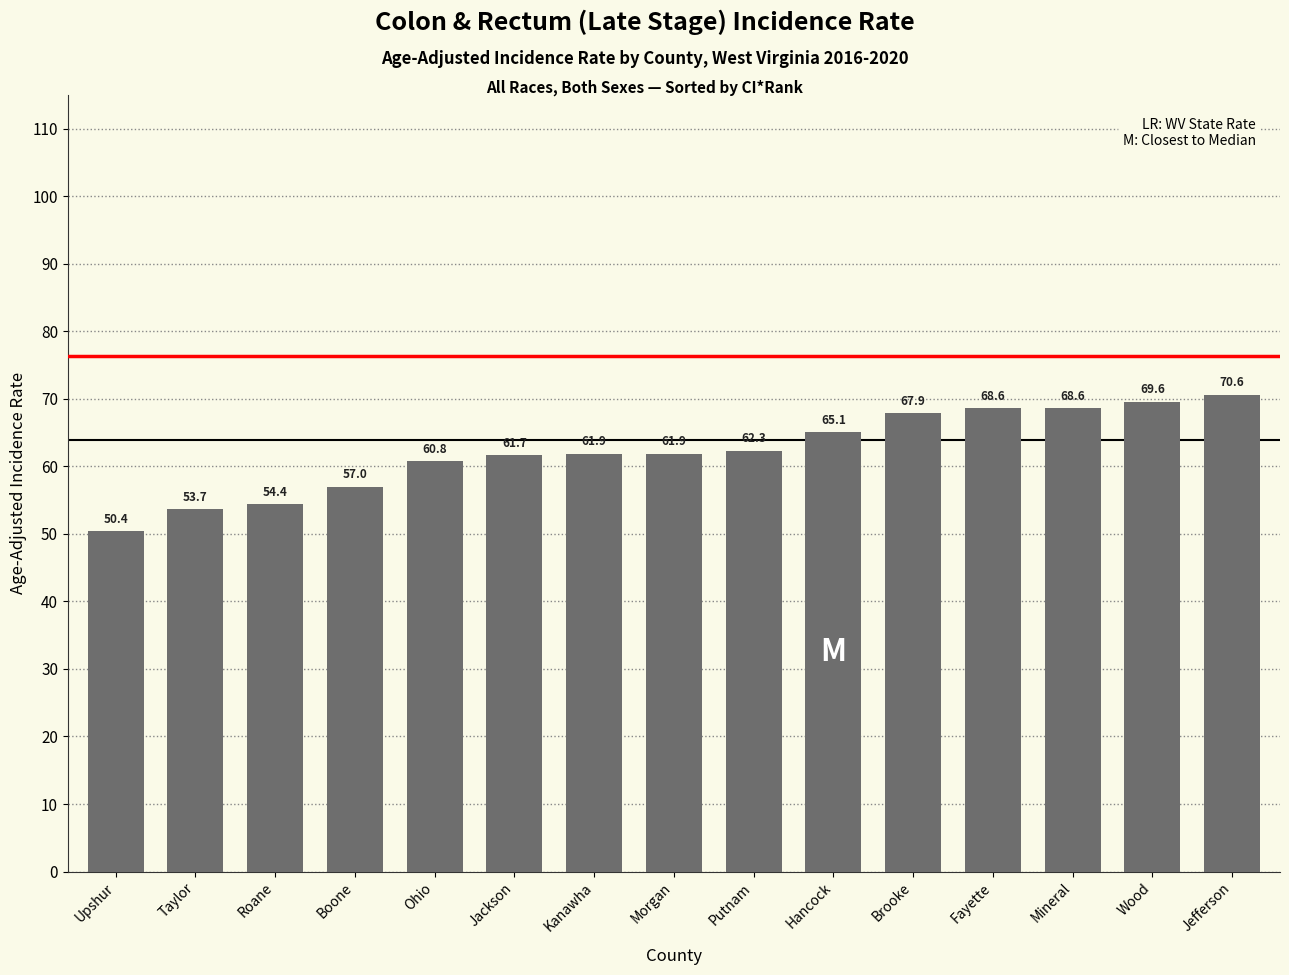

How many data points does each series have?

15